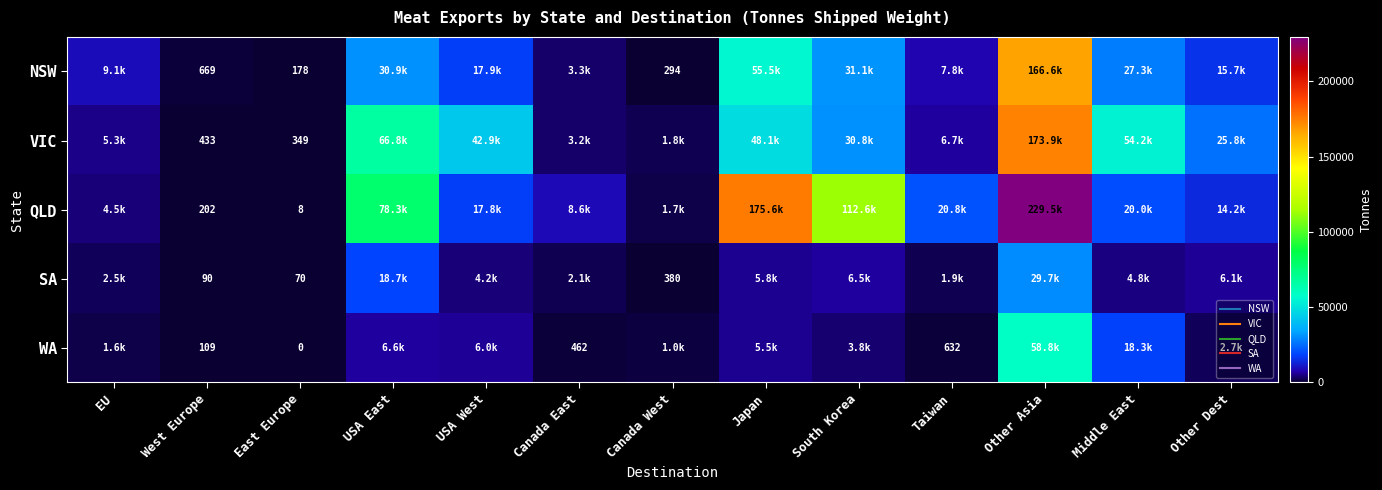

What is the difference between the maximum and minimum values in the WA series?

58789.9